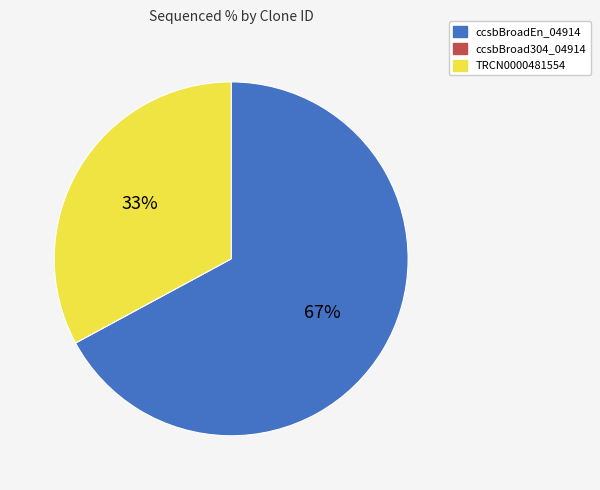

Combined, do TRCN0000481554 and ccsbBroadEn_04914 account for over 50%?

Yes